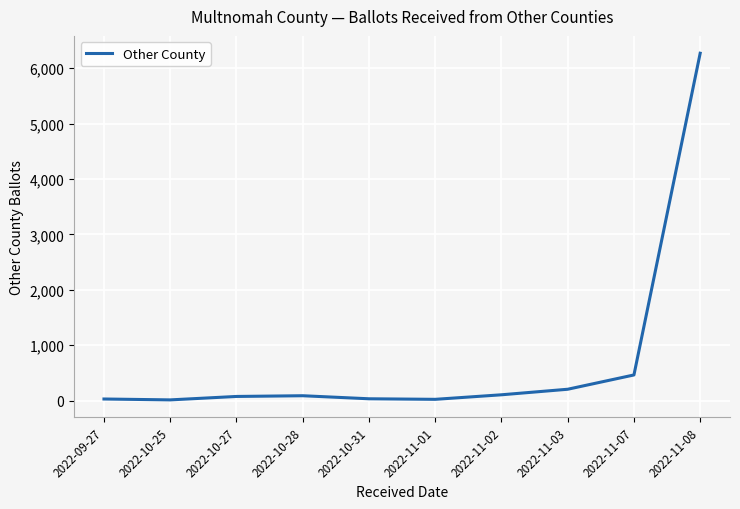

How many series are shown in this chart?

1